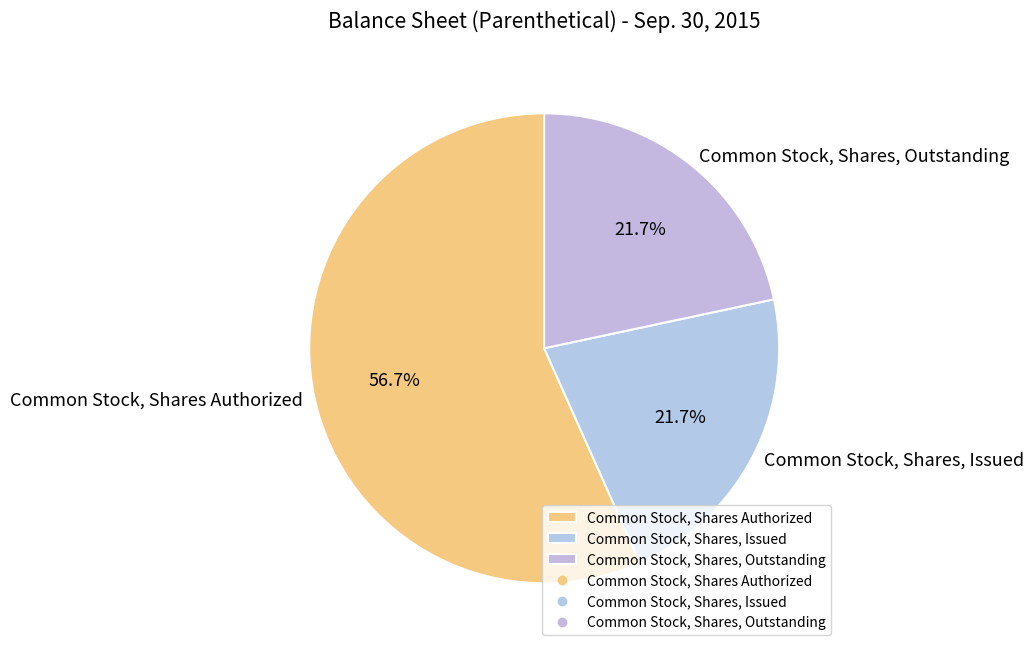

How many slices are in this pie chart?

3